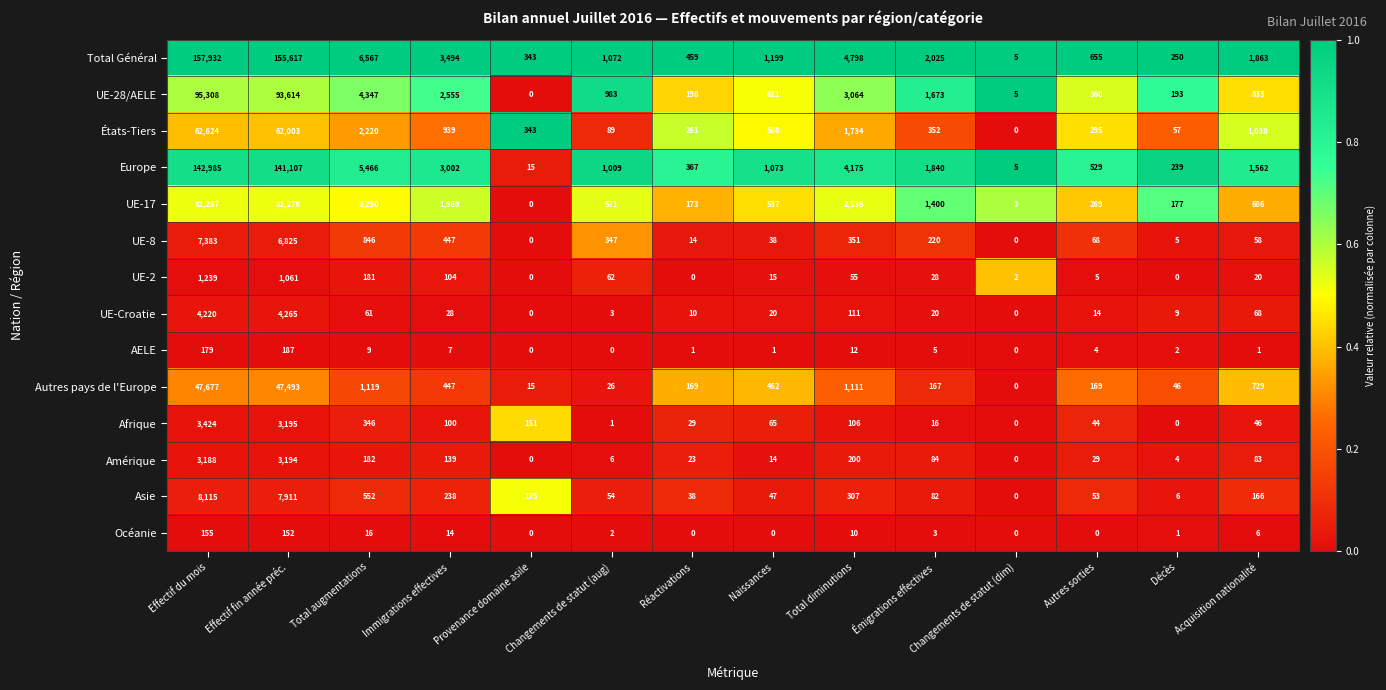

What is the maximum value shown in the chart?

157932